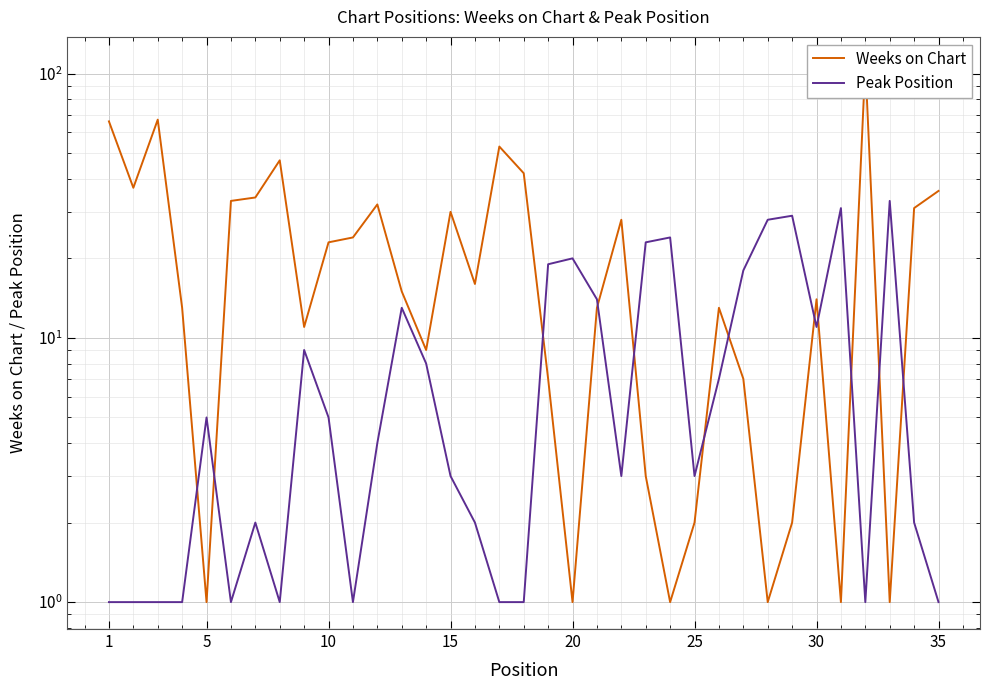

What is the value of the Peak Position point at the 1st from the left?

1